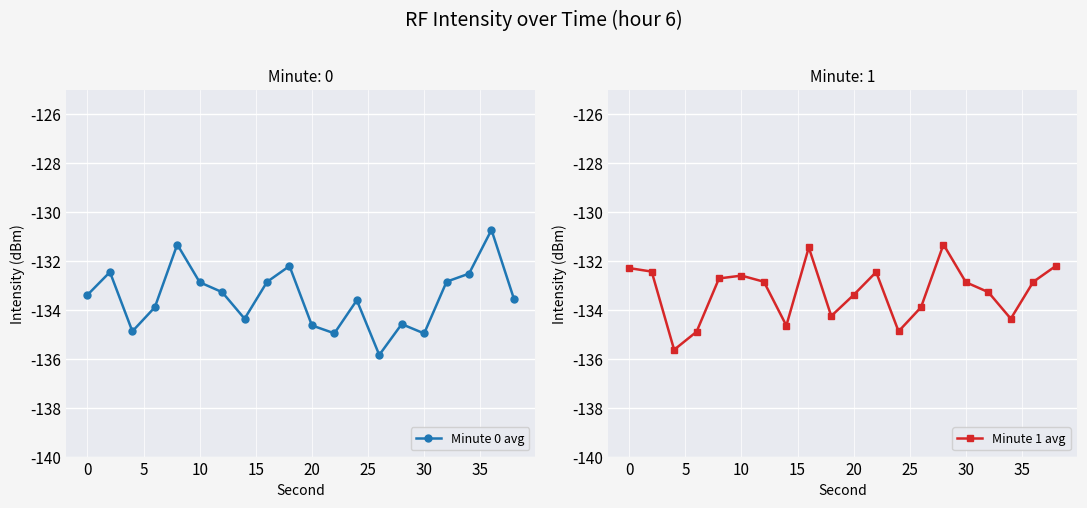

Does the chart display data point markers on the line(s)?

Yes